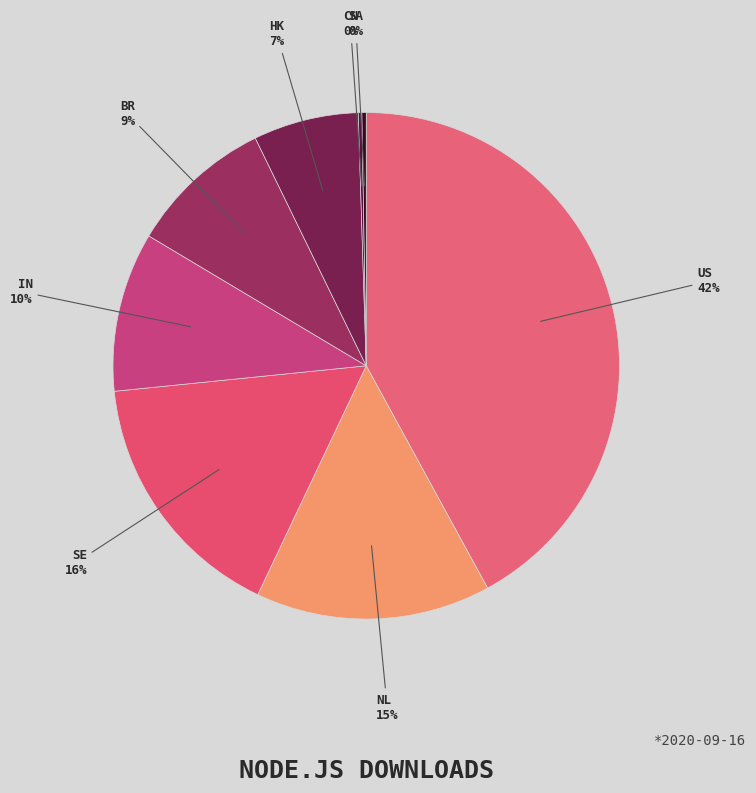

Is it true that SE is 16% of the pie?

True